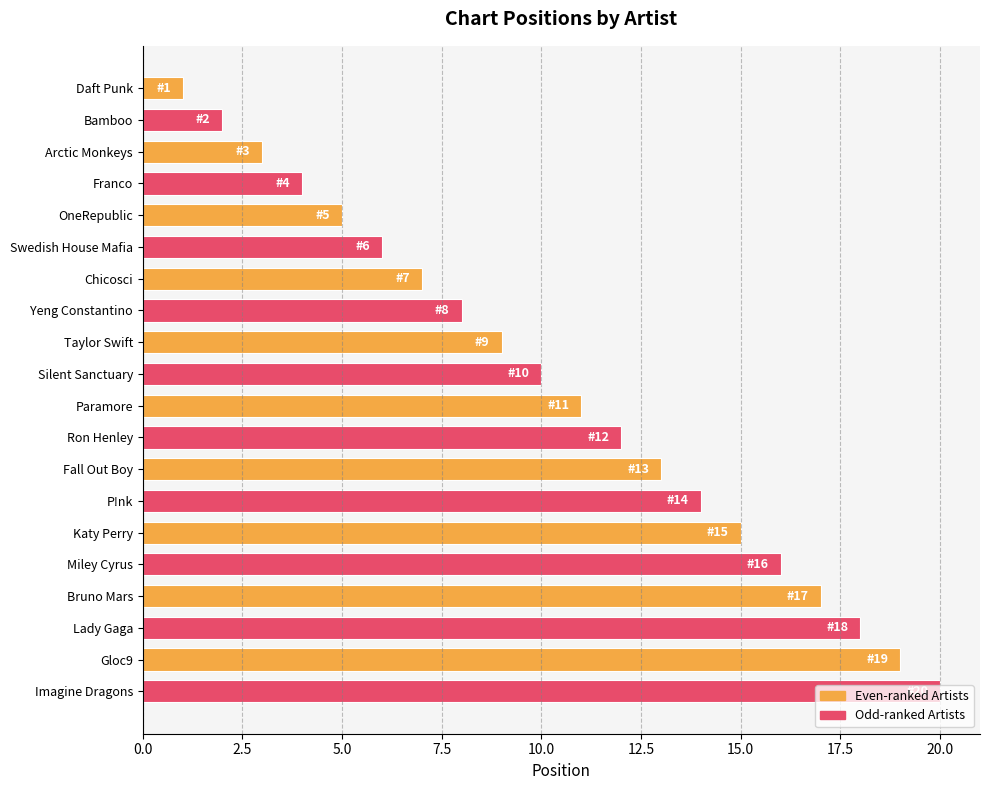

Are the bars grouped side by side (vs. stacked)?

No